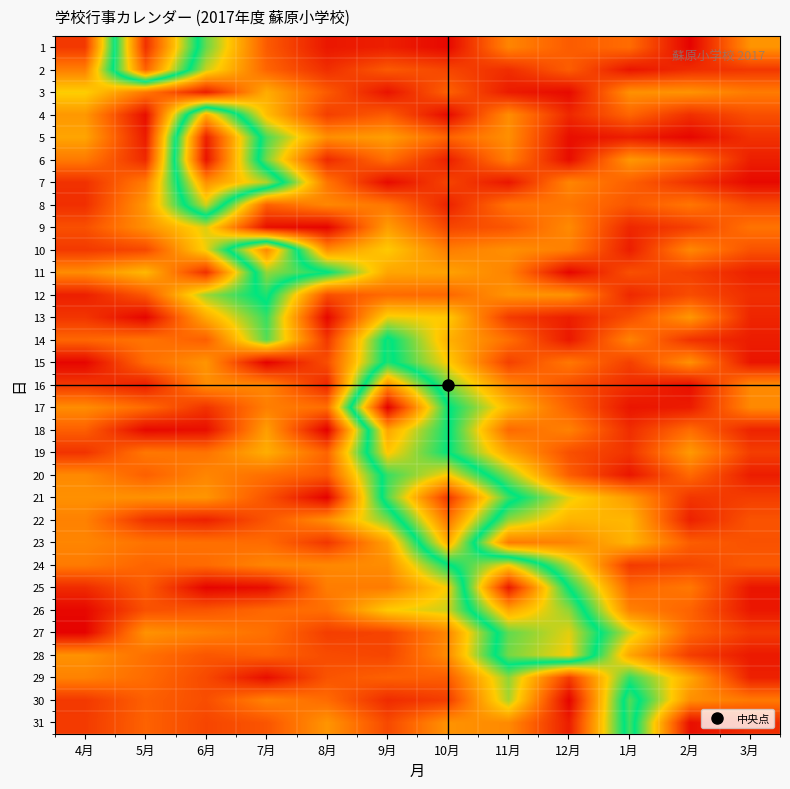

Which series changed the most between 8月 and 11月?

25